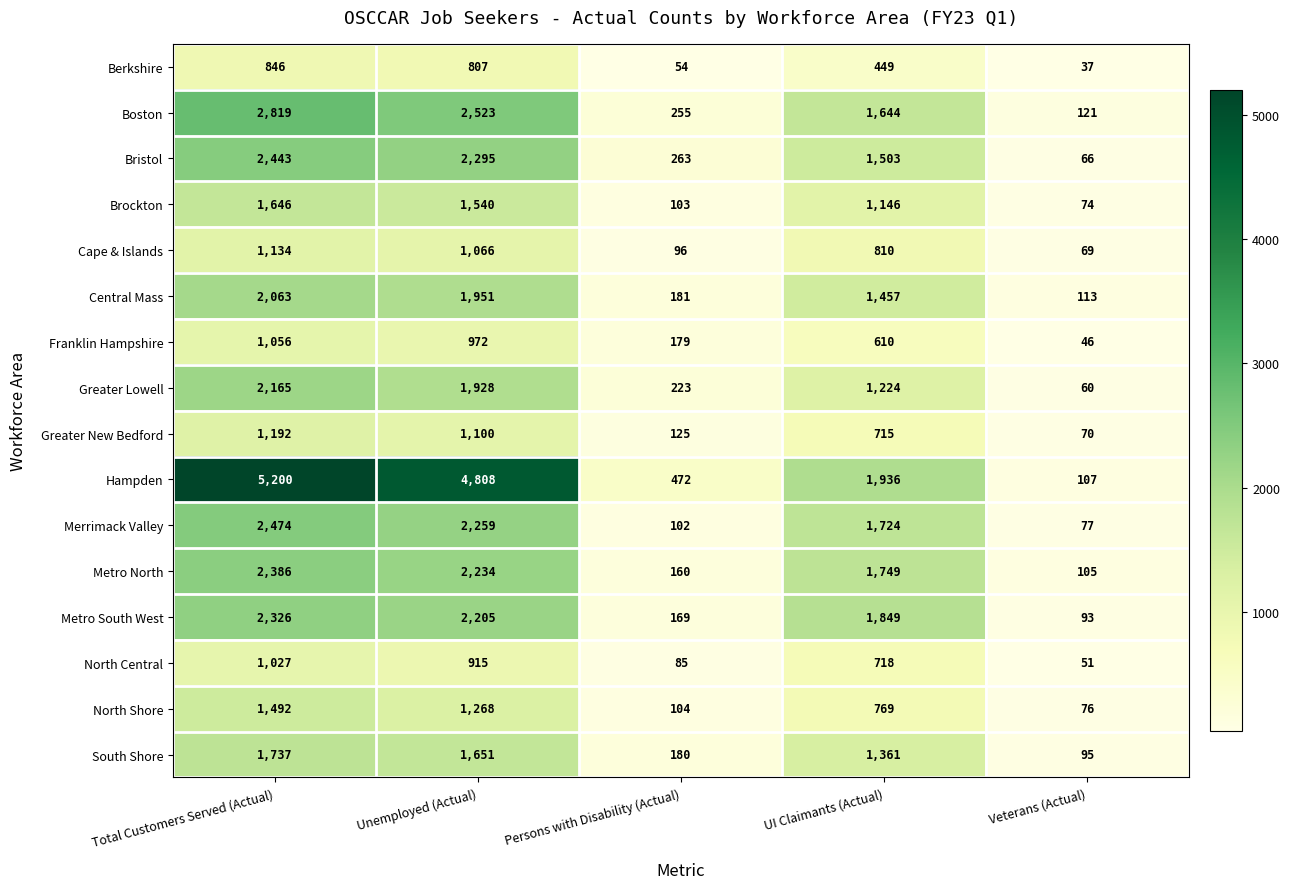

What is the spread (max minus min) of values at Unemployed (Actual)?

4001